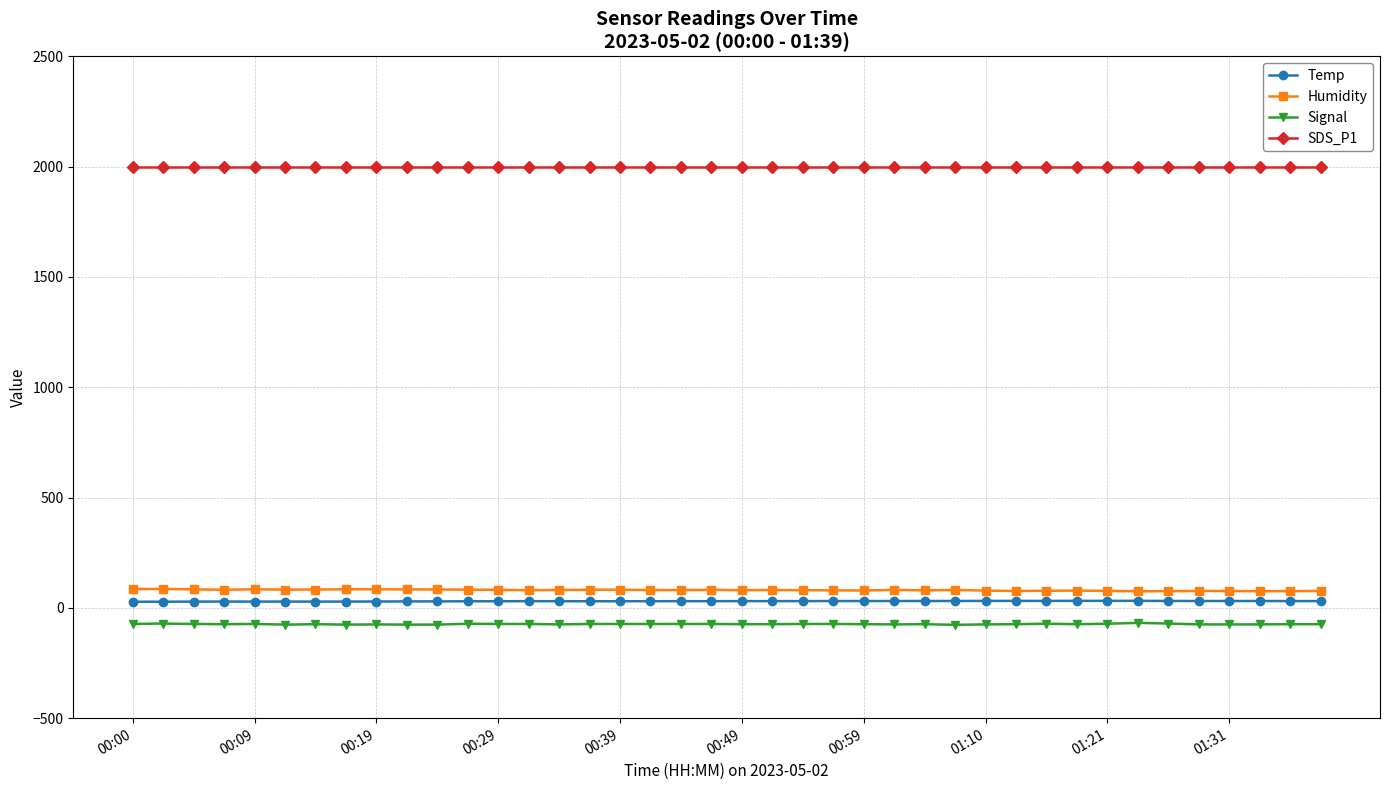

What is the maximum value shown in the chart?

1999.9